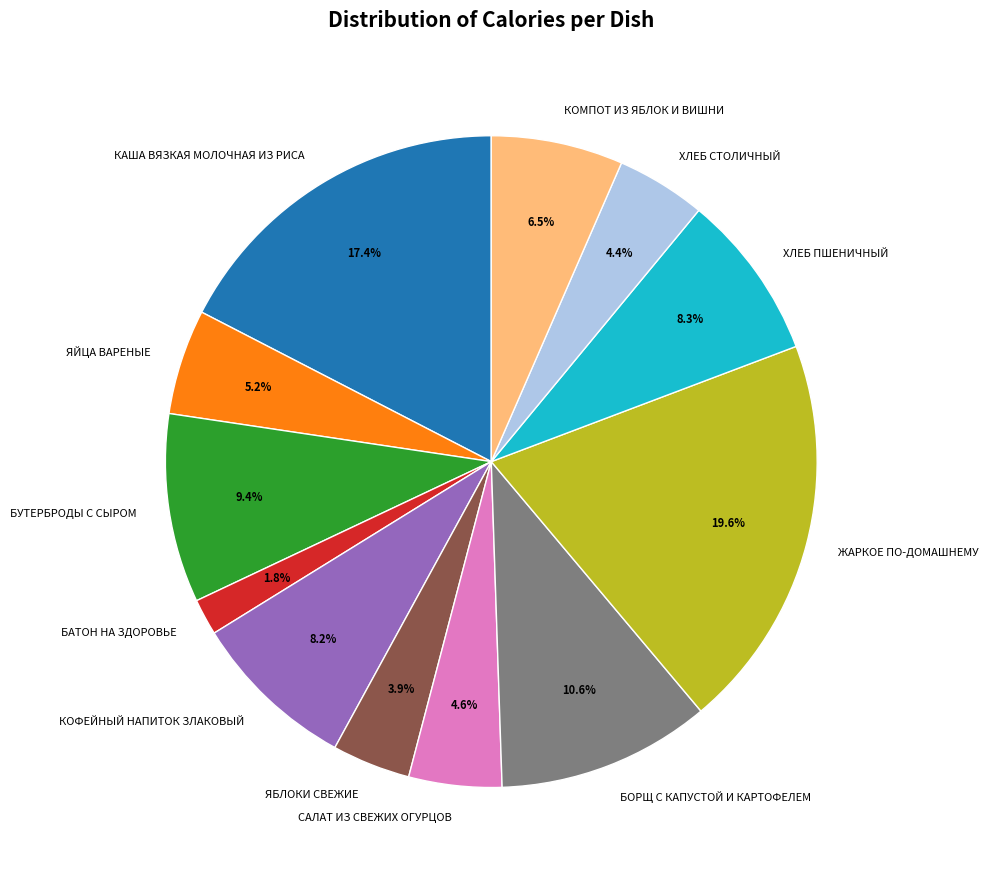

Is there any slice that represents more than half of the pie?

No